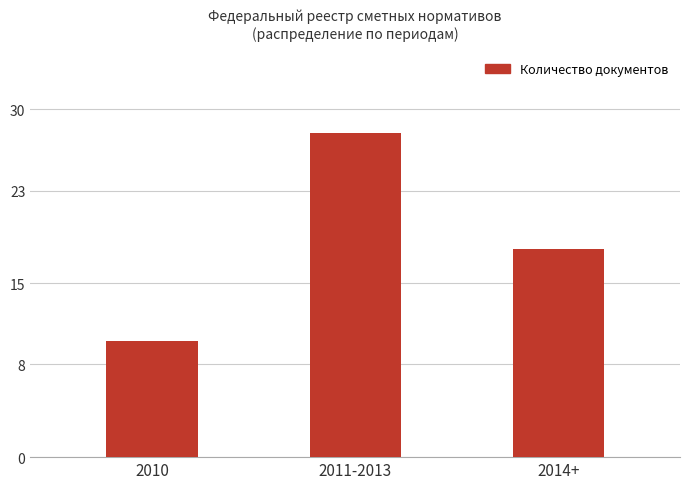

What is the average value?

19